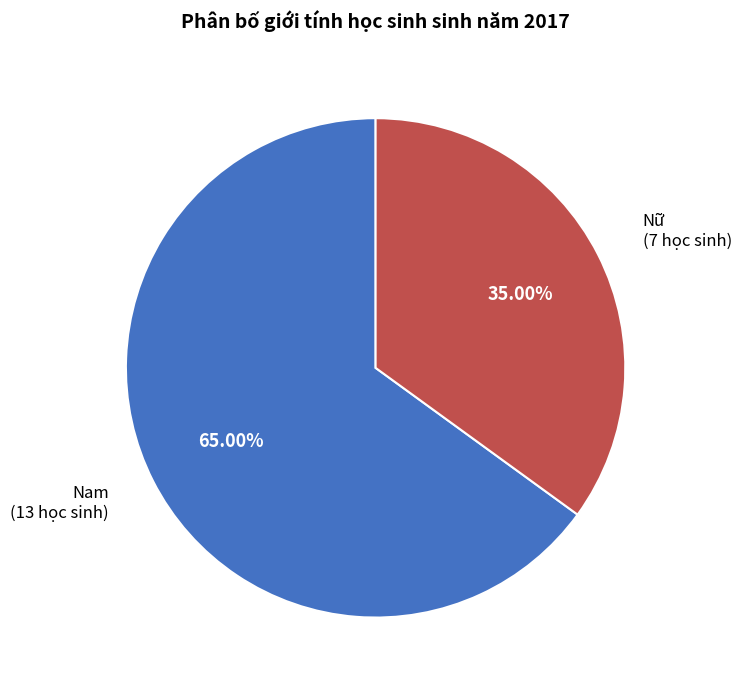

Does any single category account for the majority?

Yes